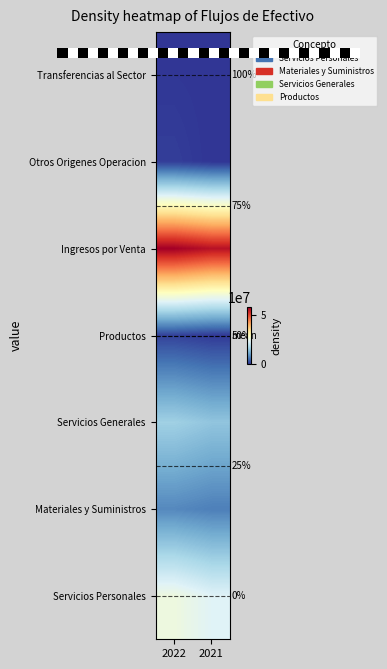

True or false: Servicios Generales has a value of 25194252.0 at 2022.

False